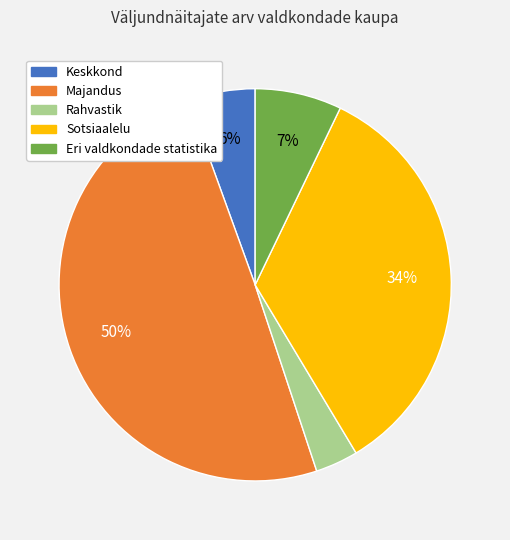

To the nearest percent, what is the average slice percentage?

20%